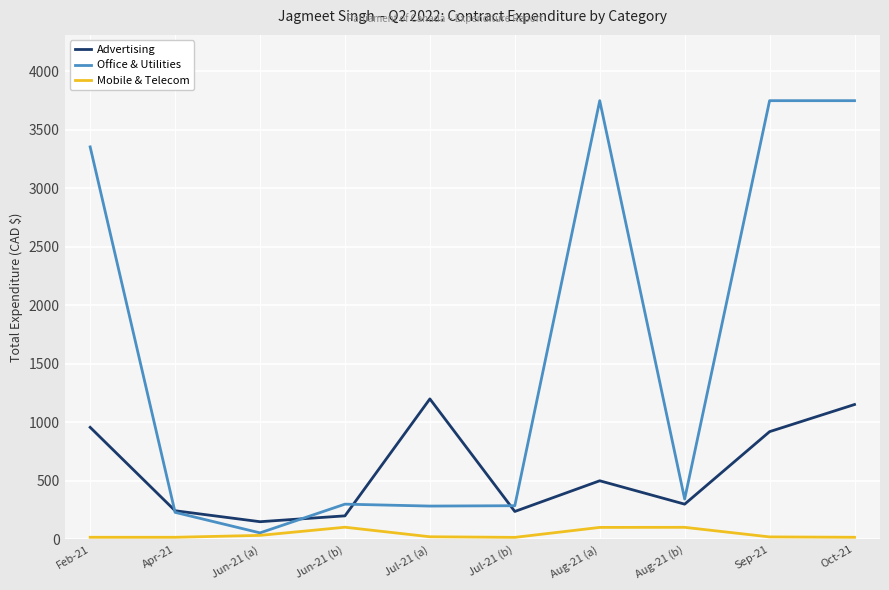

What are all the series names shown in the legend?

Advertising, Office & Utilities, Mobile & Telecom